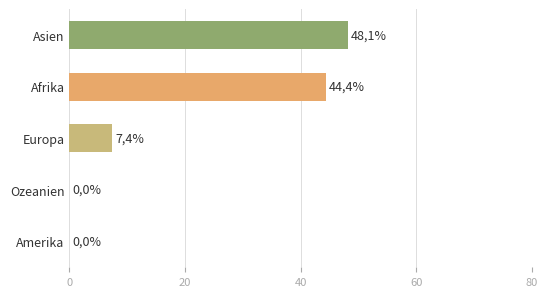

Are the bars horizontal?

Yes